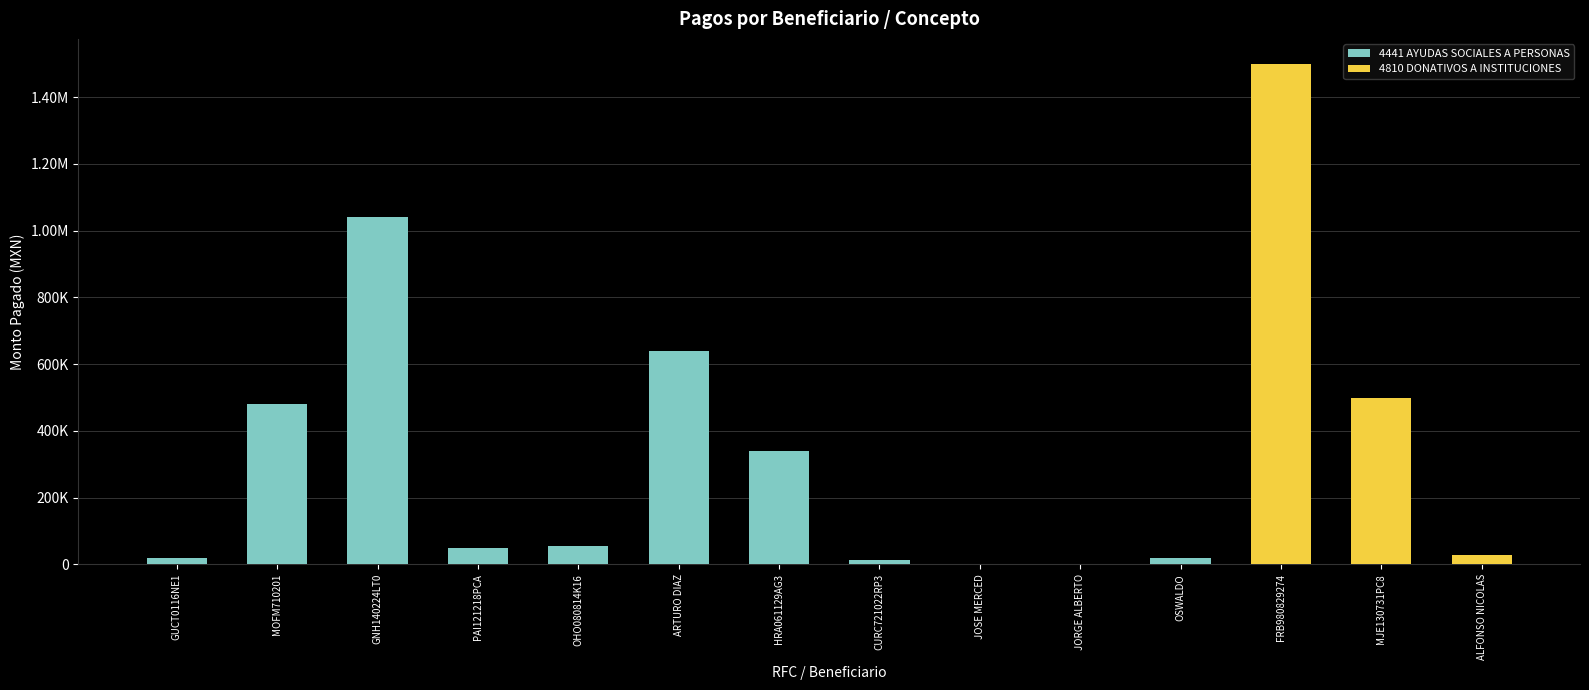

What is the sum of the 4441 AYUDAS SOCIALES A PERSONAS values at ALFONSO NICOLAS and ARTURO DIAZ?

640000.0